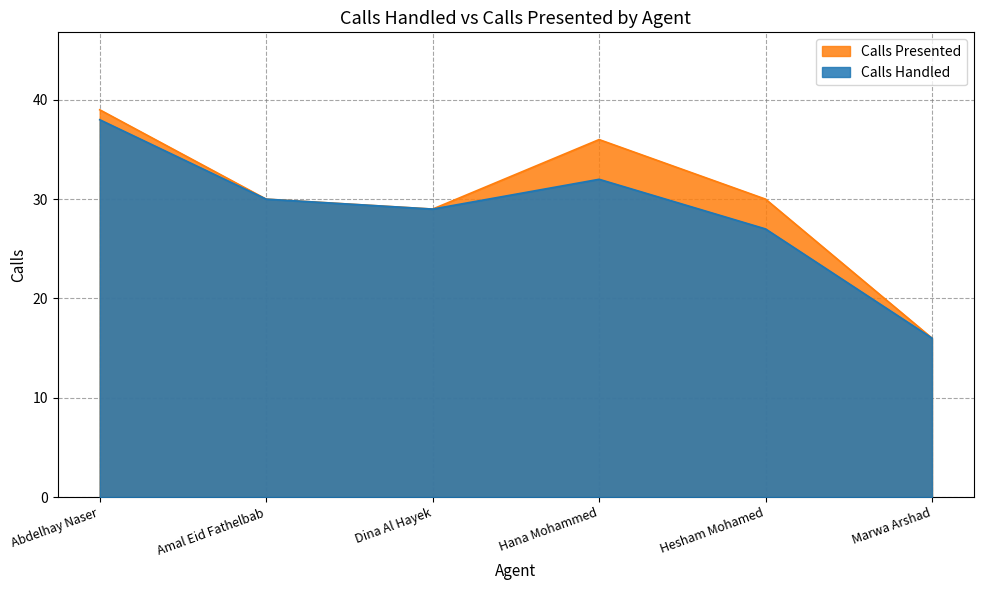

The Calls Handled series shows 32 at Hana Mohammed. True or false?

True